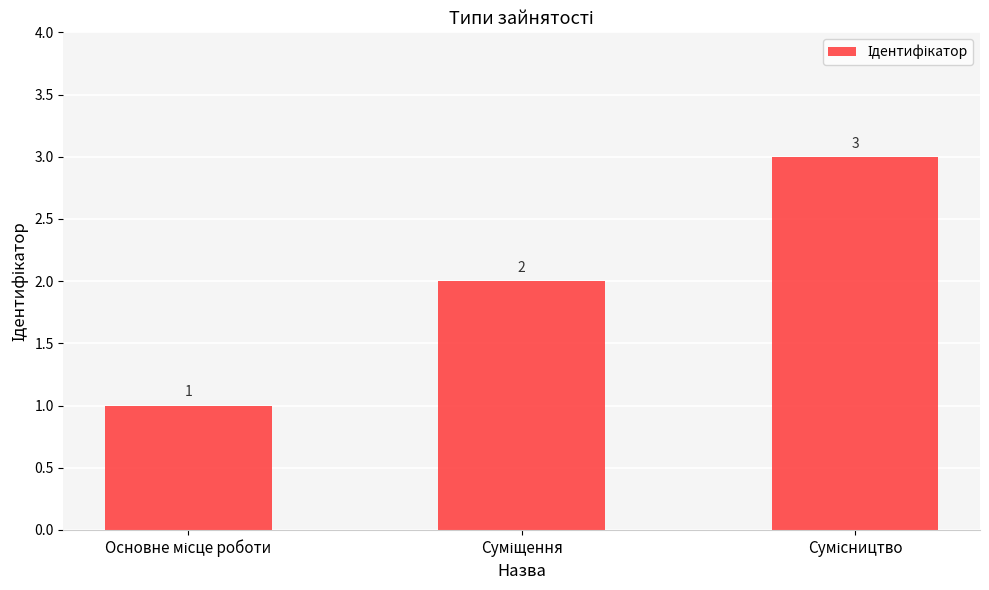

Are the bars grouped side by side (vs. stacked)?

No